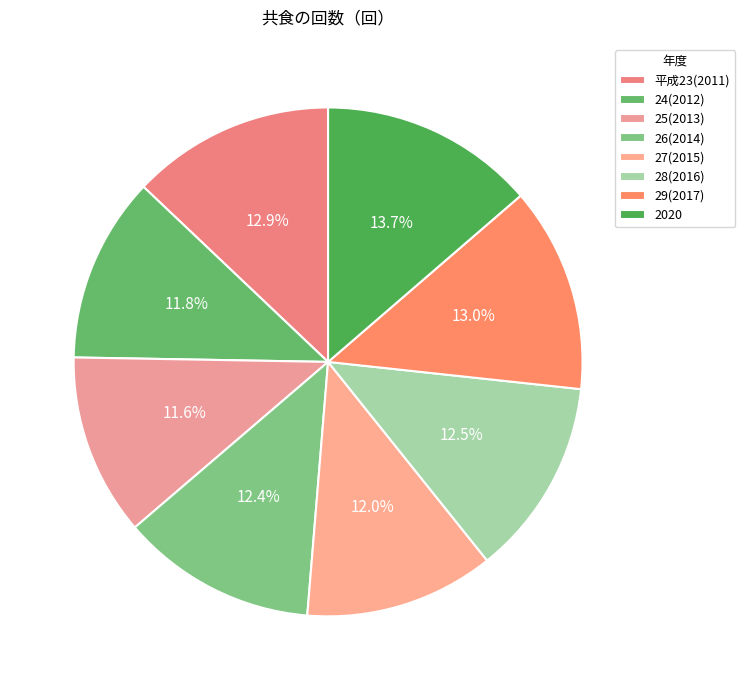

To the nearest percent, what percentage of the pie is 28(2016)?

13%